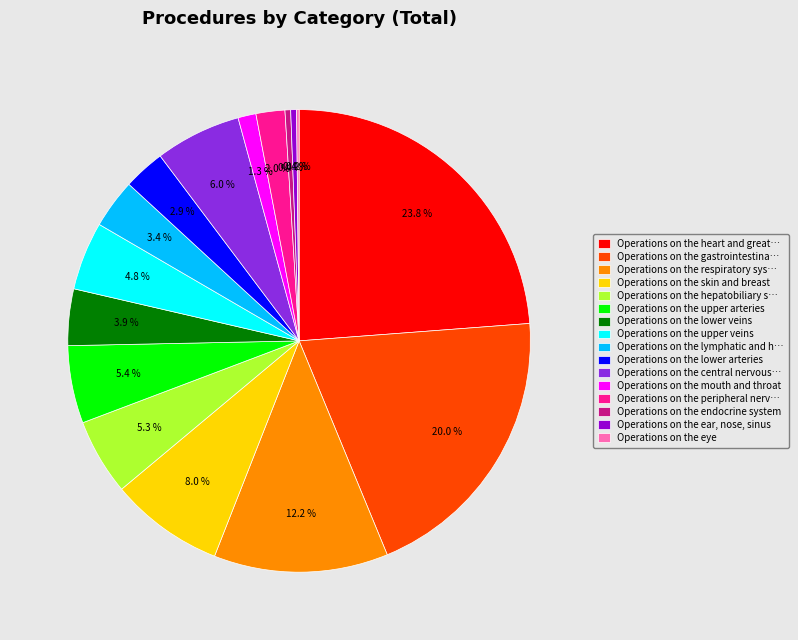

Do Operations on the skin and breast and Operations on the upper arteries together represent more than half of the pie?

No